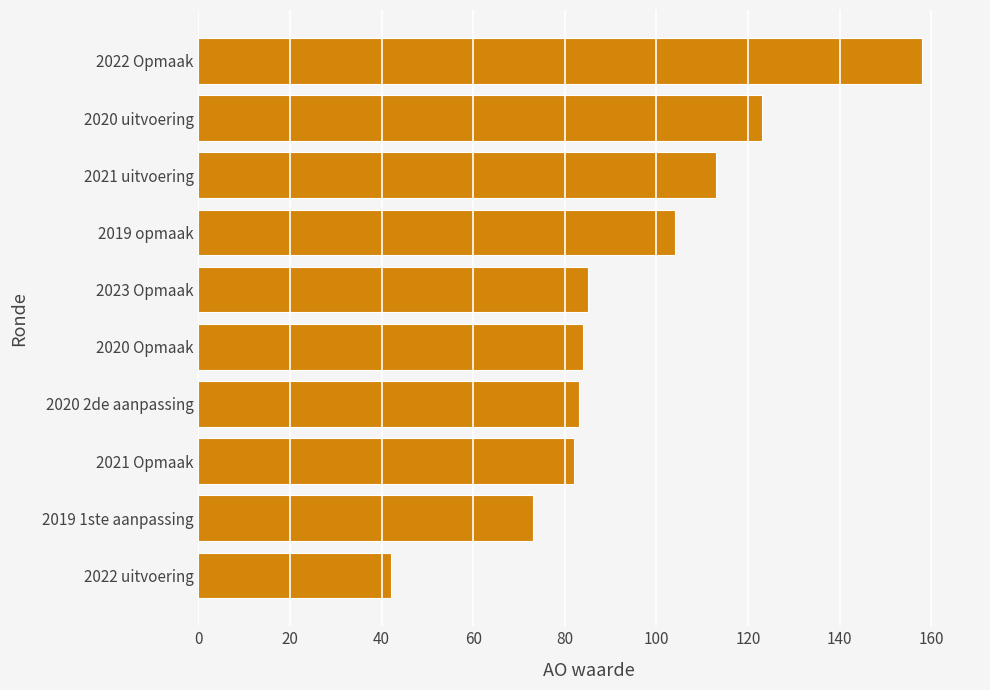

What is the difference between the maximum and minimum values?

116